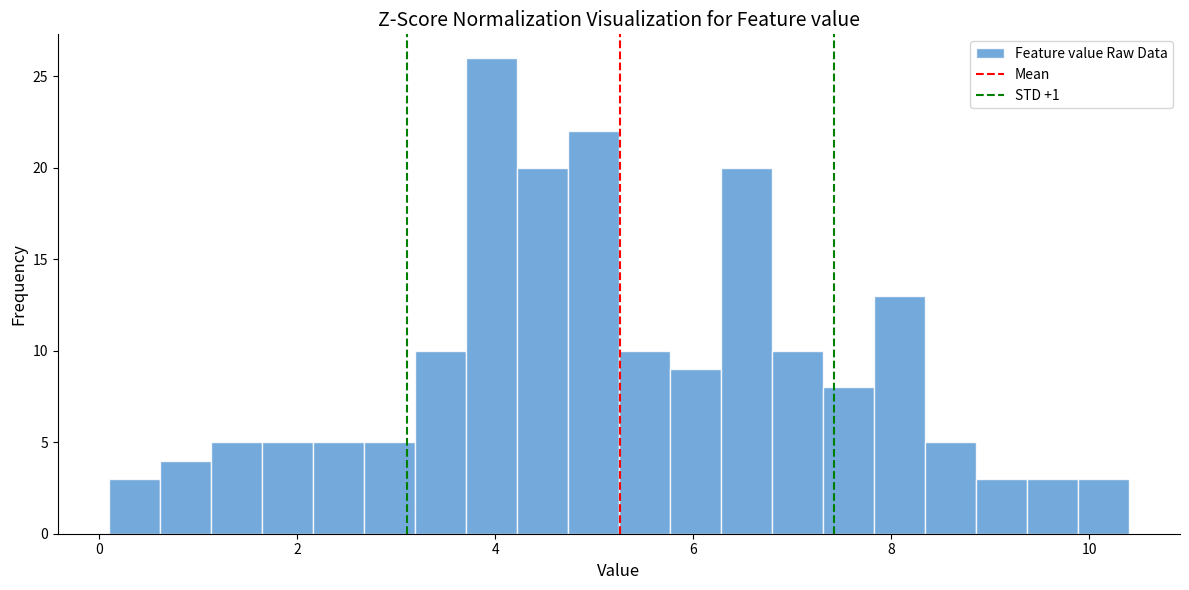

Read against the x-axis, roughly where is the centre of the tallest bar?

4.0